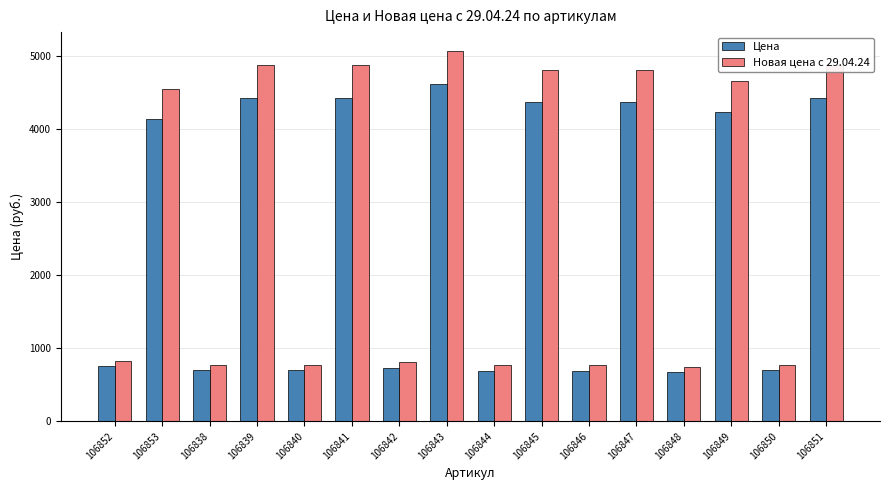

What is the spread (max minus min) of values at 106848?

67.3